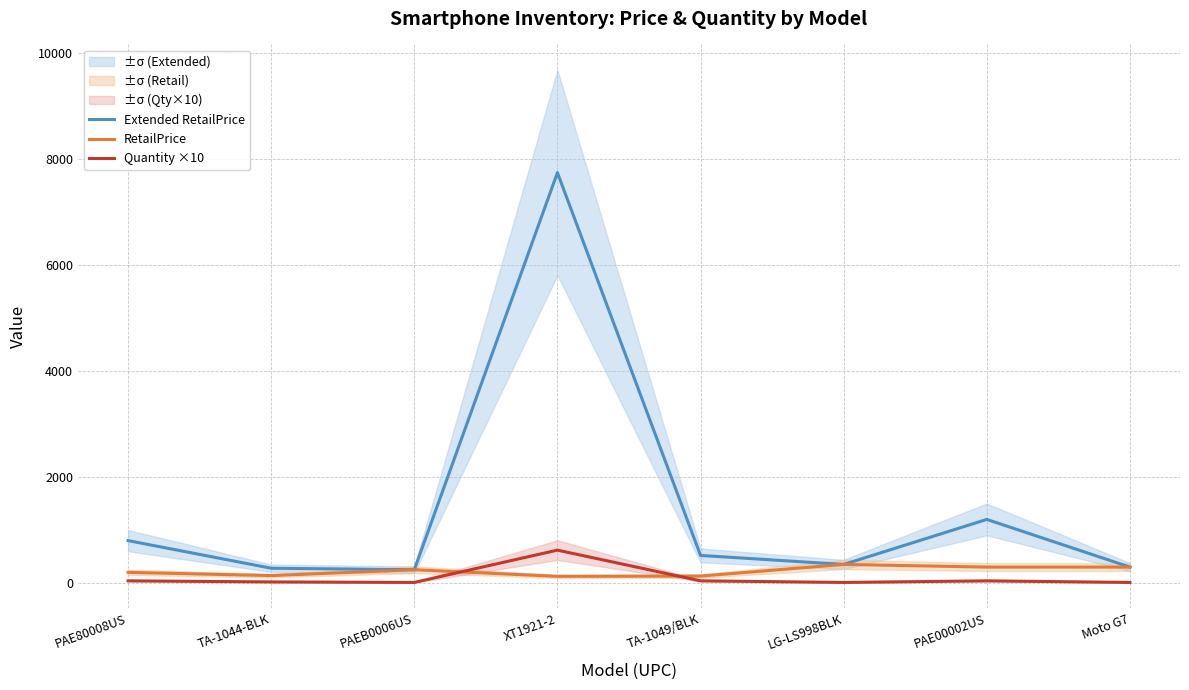

Where is Quantity ×10 nearest to the value 315?

PAE80008US